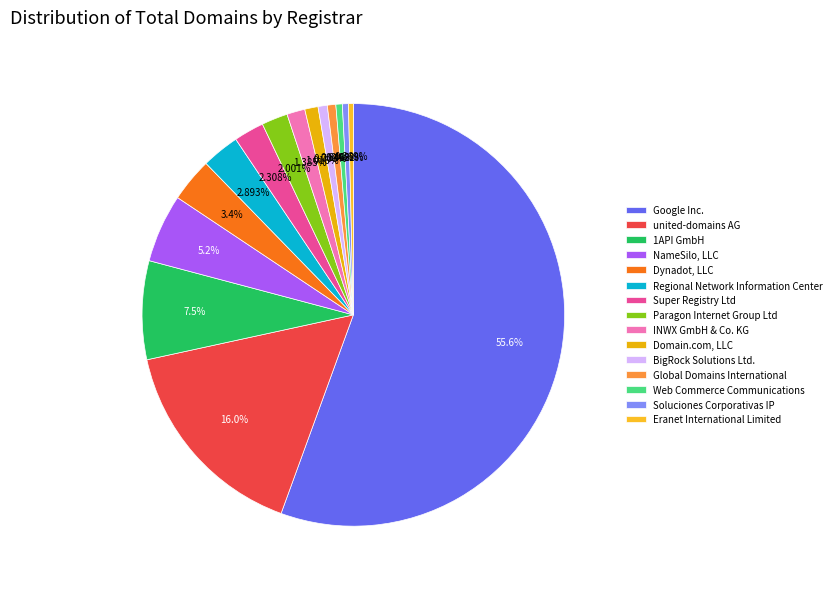

To the nearest percent, what is the difference between the largest and smallest slice percentages?

55%